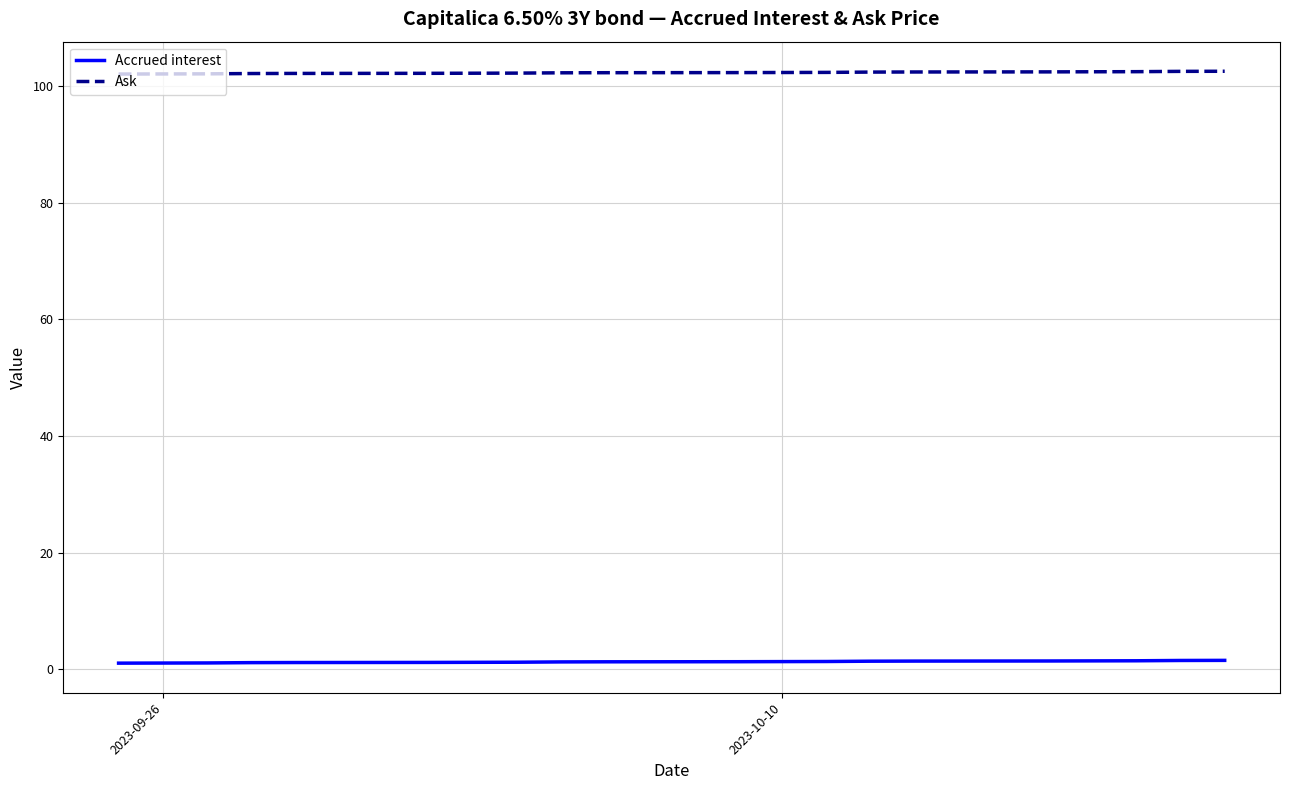

Does the chart have visible grid lines?

Yes